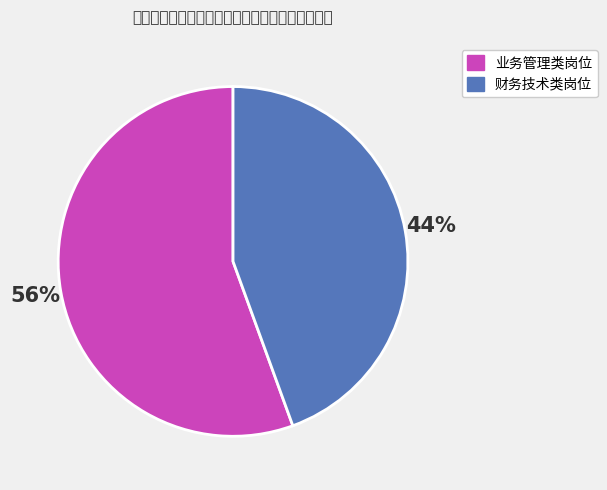

Which slice is the smallest?

财务技术类岗位